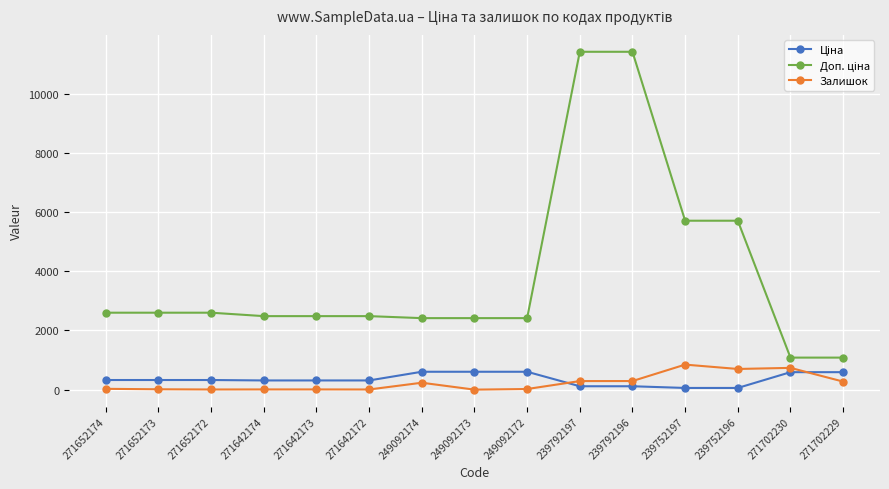

What is the label of the 12th point from the left?

239752197